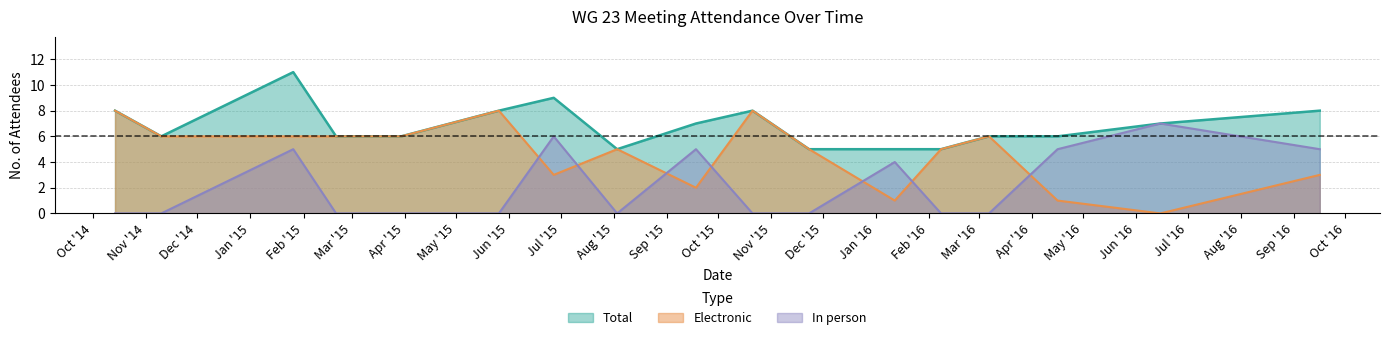

At 2015-11-23, list the series in order from largest to smallest.

Electronic, Total, In person